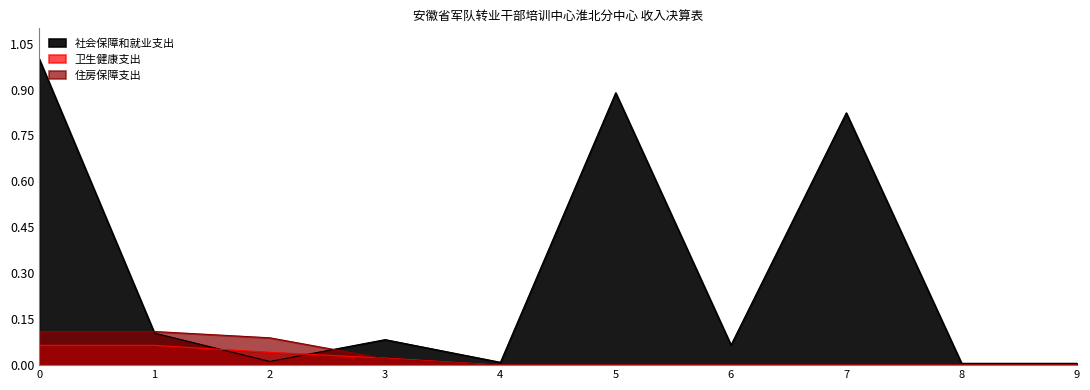

The 住房保障支出 series shows -0.0 at 9. True or false?

False